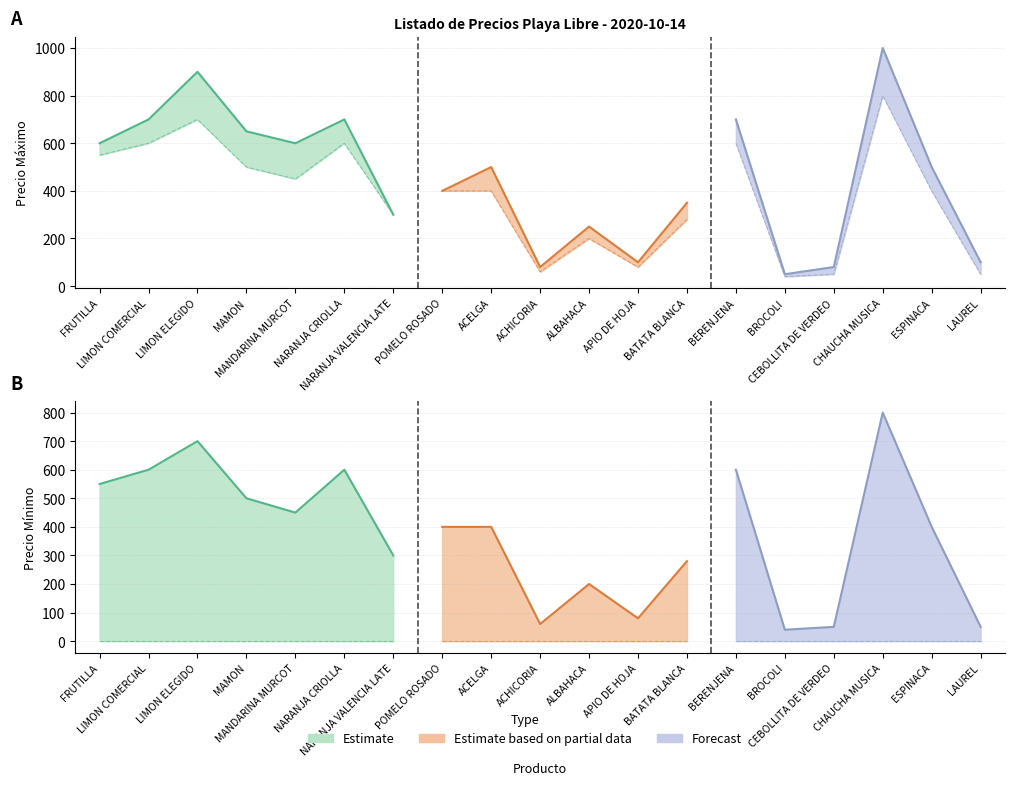

What is the sum of all PRECIO MINIMO values?

7060